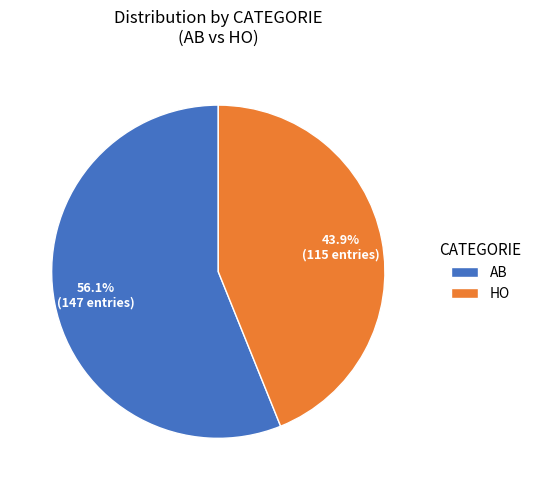

Count the number of slices in the pie.

2